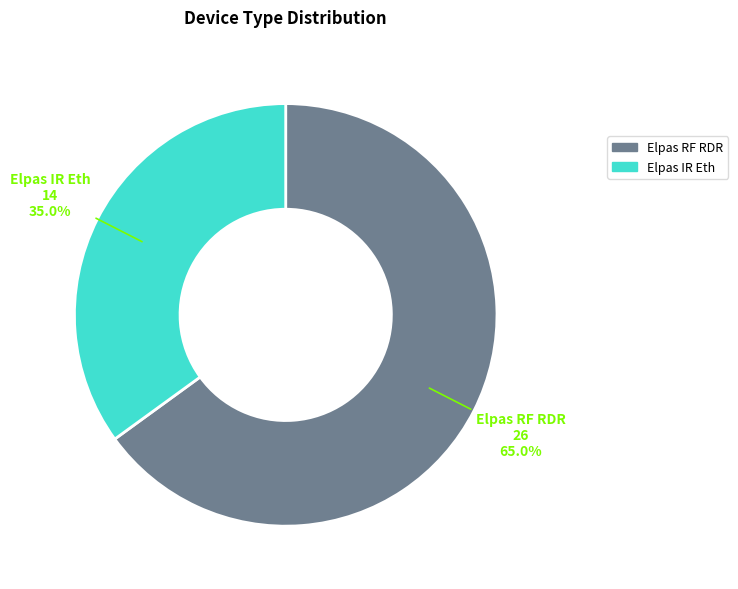

To the nearest percent, what is the combined percentage of Elpas RF RDR and Elpas IR Eth?

100%